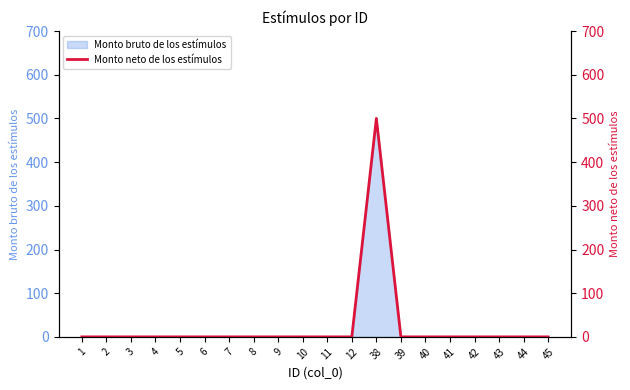

Reading right to left, list all the values displayed in this chart.

45=0	44=0	43=0	42=0	41=0	40=0	39=0	38=500	12=0	11=0	10=0	9=0	8=0	7=0	6=0	5=0	4=0	3=0	2=0	1=0